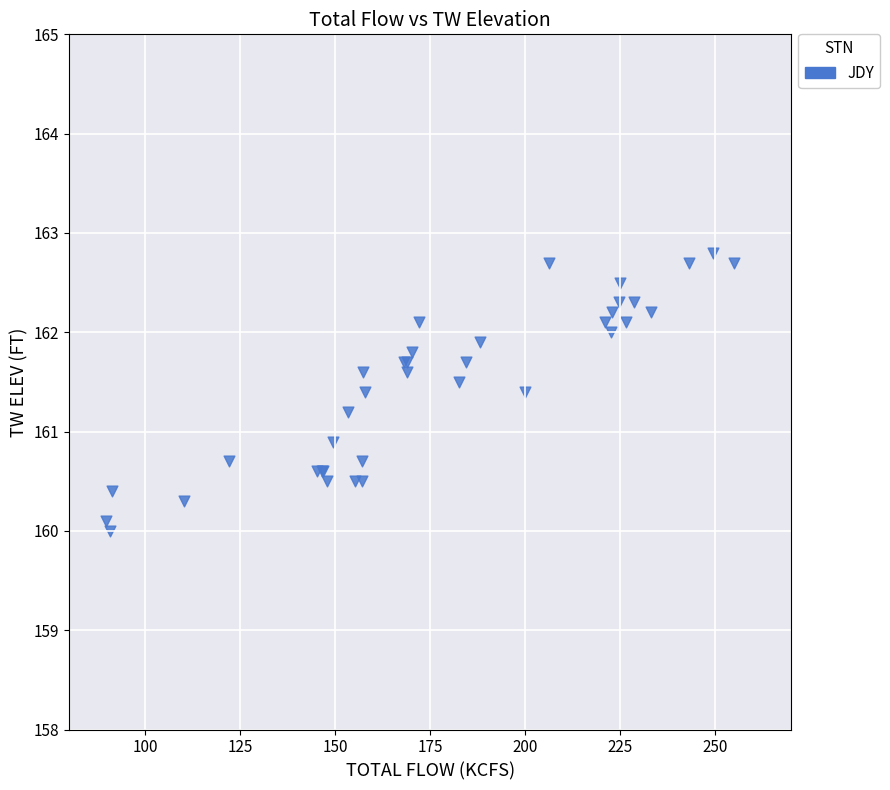

What Y value in the scatter plot is closest to 161?

160.9